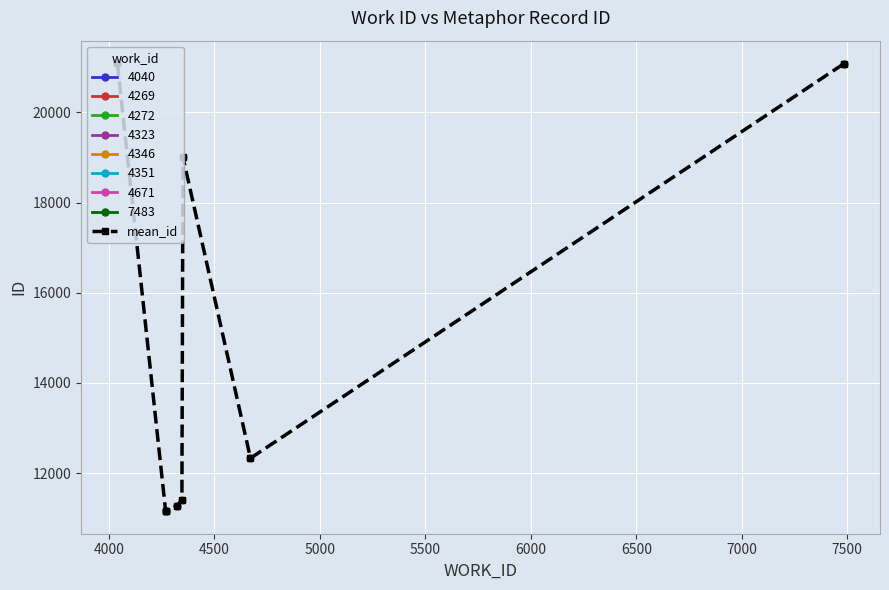

What is the minimum value for mean_id?

11153.0